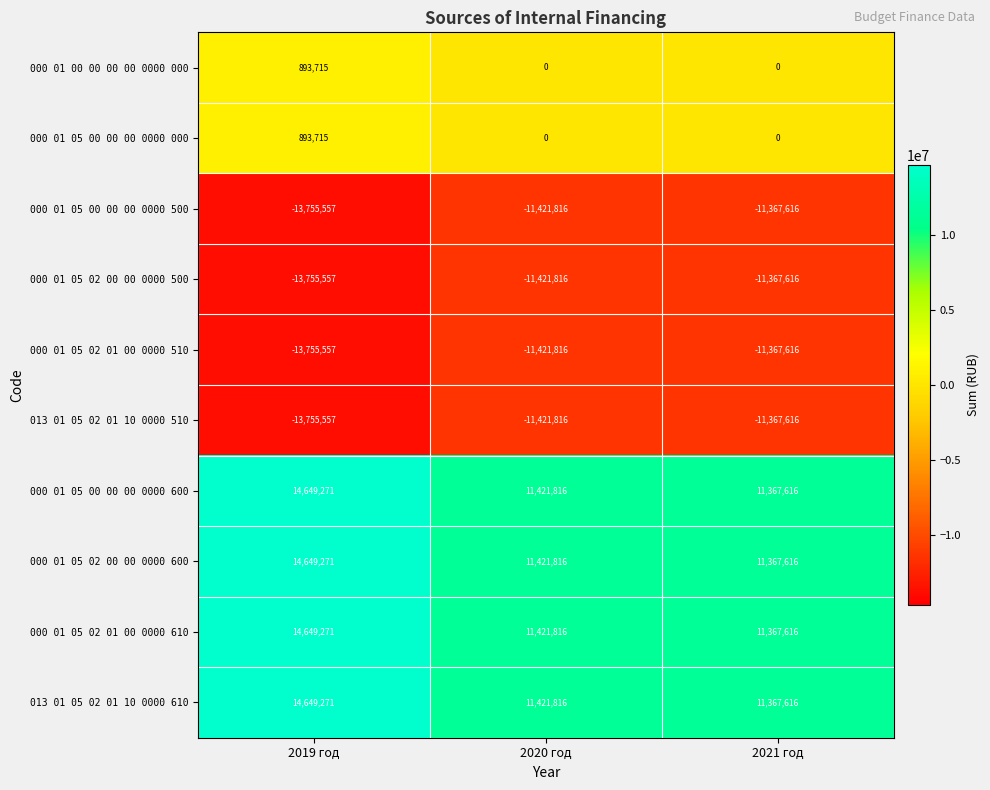

Is the value of 013 01 05 02 01 10 0000 510 at 2021 год greater than the value of 000 01 05 02 01 00 0000 610 at 2021 год?

No